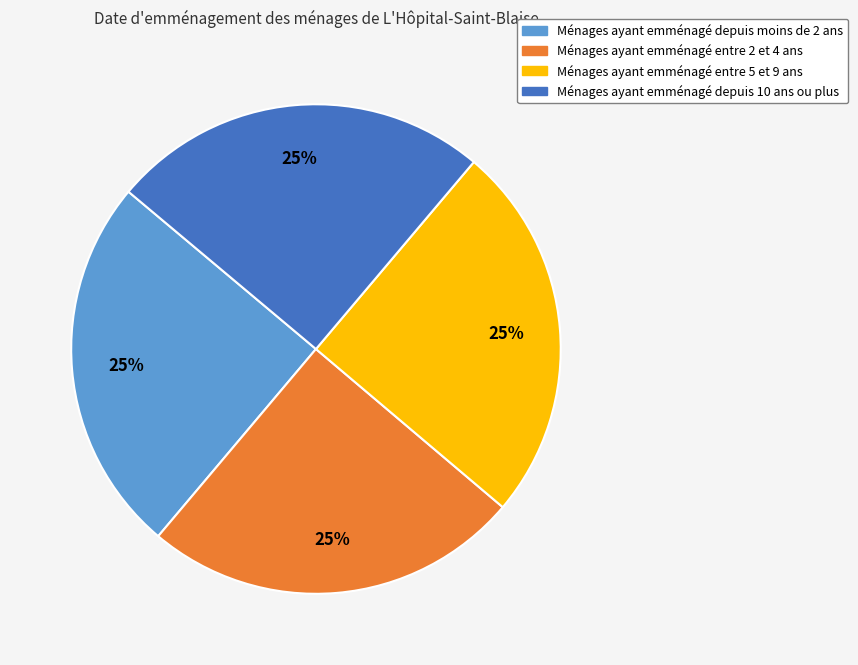

The Ménages ayant emménagé depuis 10 ans ou plus slice represents 12% of the pie. True or false?

False